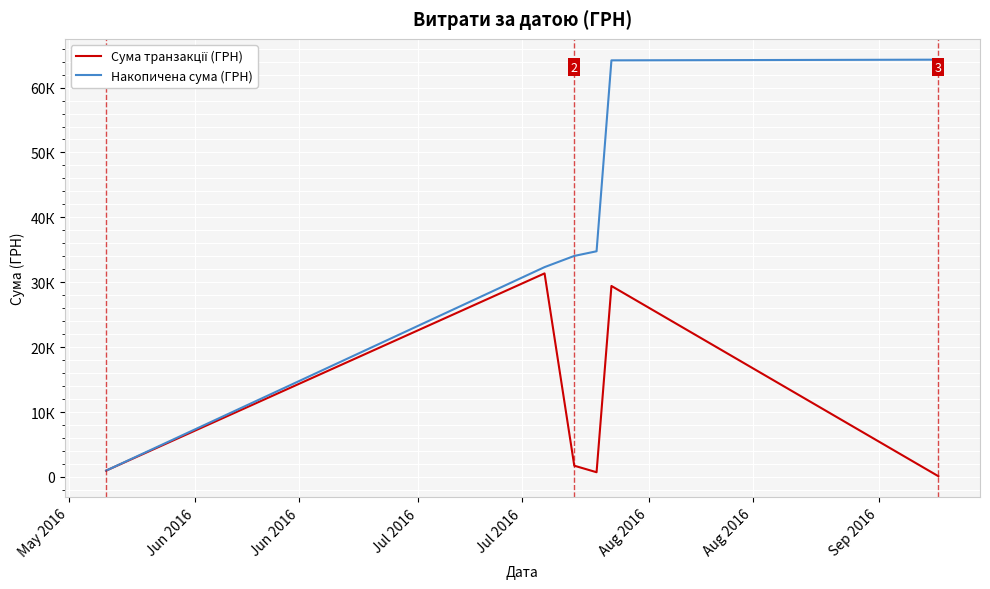

Reading left to right, extract all data points from this chart.

Сума транзакції (ГРН): 967.0	31363.0	1724.6	718.0	29423.0	104.5
Накопичена сума (ГРН): 967.0	32330.0	34054.6	34772.6	64195.6	64300.1